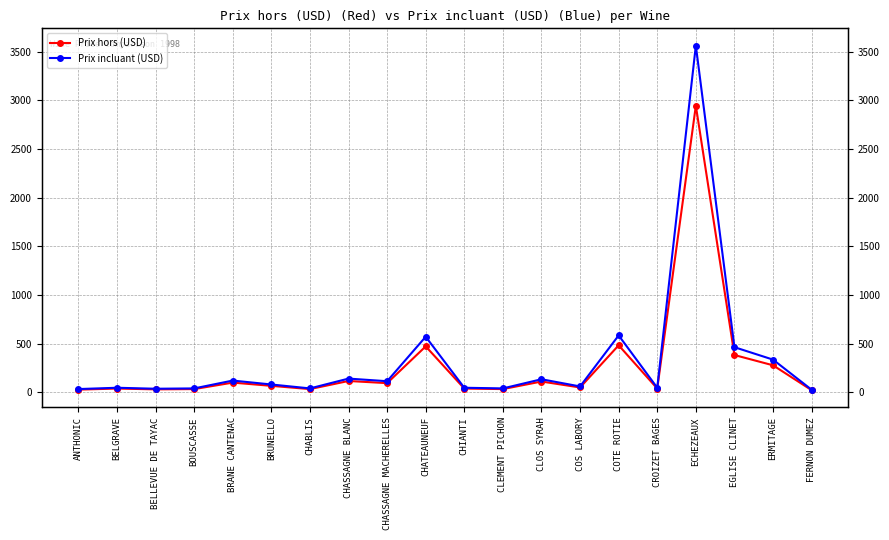

Reading left to right, list all the values displayed in this chart.

Prix hors (USD): 27.8	38.9	30.6	33.4	100.0	66.7	33.4	116.7	94.5	472.4	38.9	33.4	111.2	50.0	483.5	38.9	2945.5	383.5	277.9	22.2
Prix incluant (USD): 33.6	47.1	37.0	40.4	121.0	80.7	40.4	141.2	114.3	571.6	47.1	40.4	134.5	60.5	585.0	47.1	3564.0	464.0	336.2	26.9